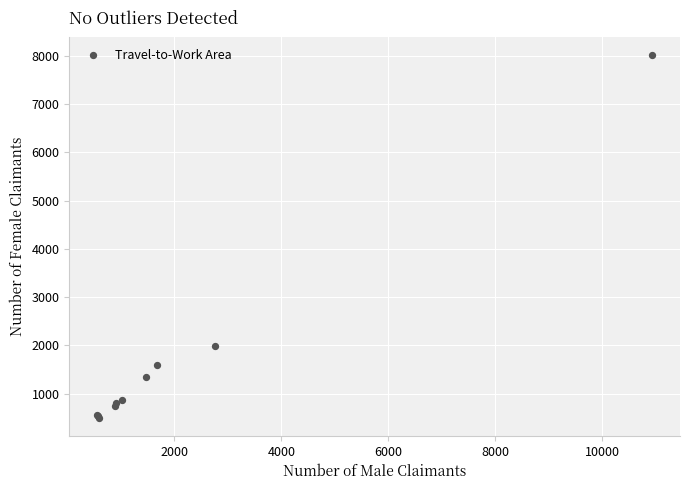

What Y value in the scatter plot is closest to 4255?

1990